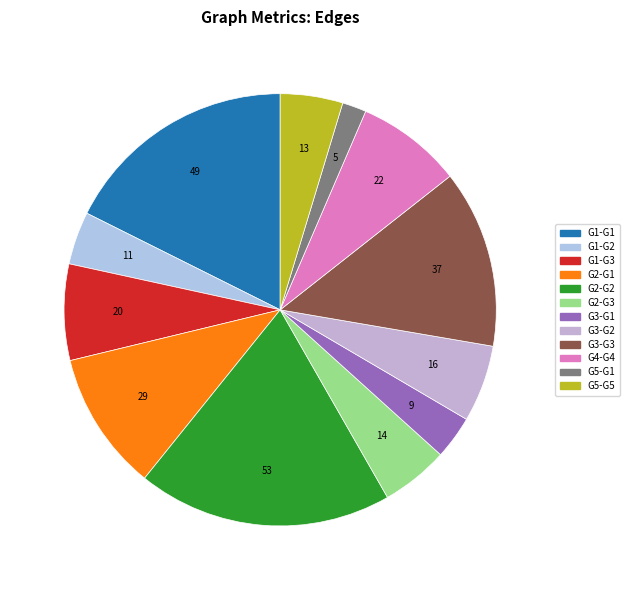

Which category has the smallest portion of the pie?

G5-G1